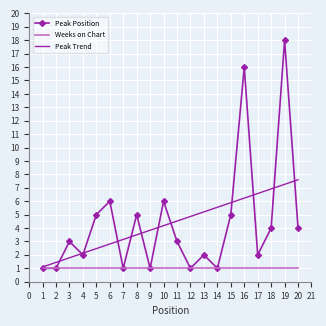

What is the greatest value displayed?

18.0